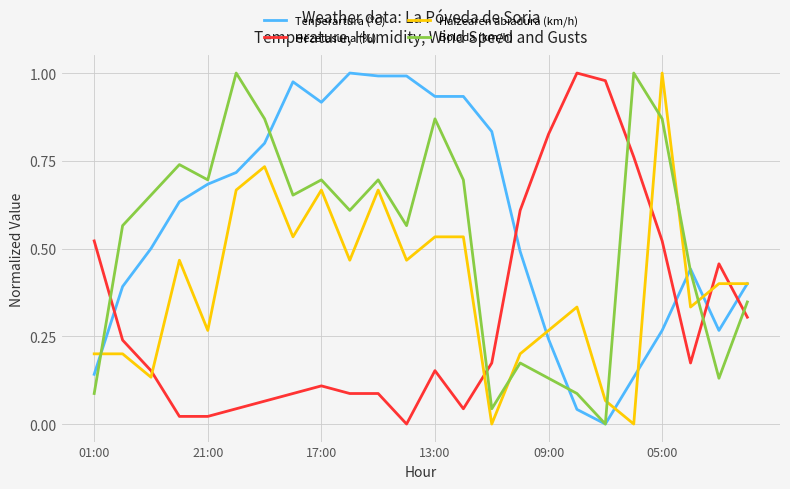

Which series ends up on top after the final intersection of Tenperartura (ºC) and Hezetasuna (%)?

Tenperartura (ºC)